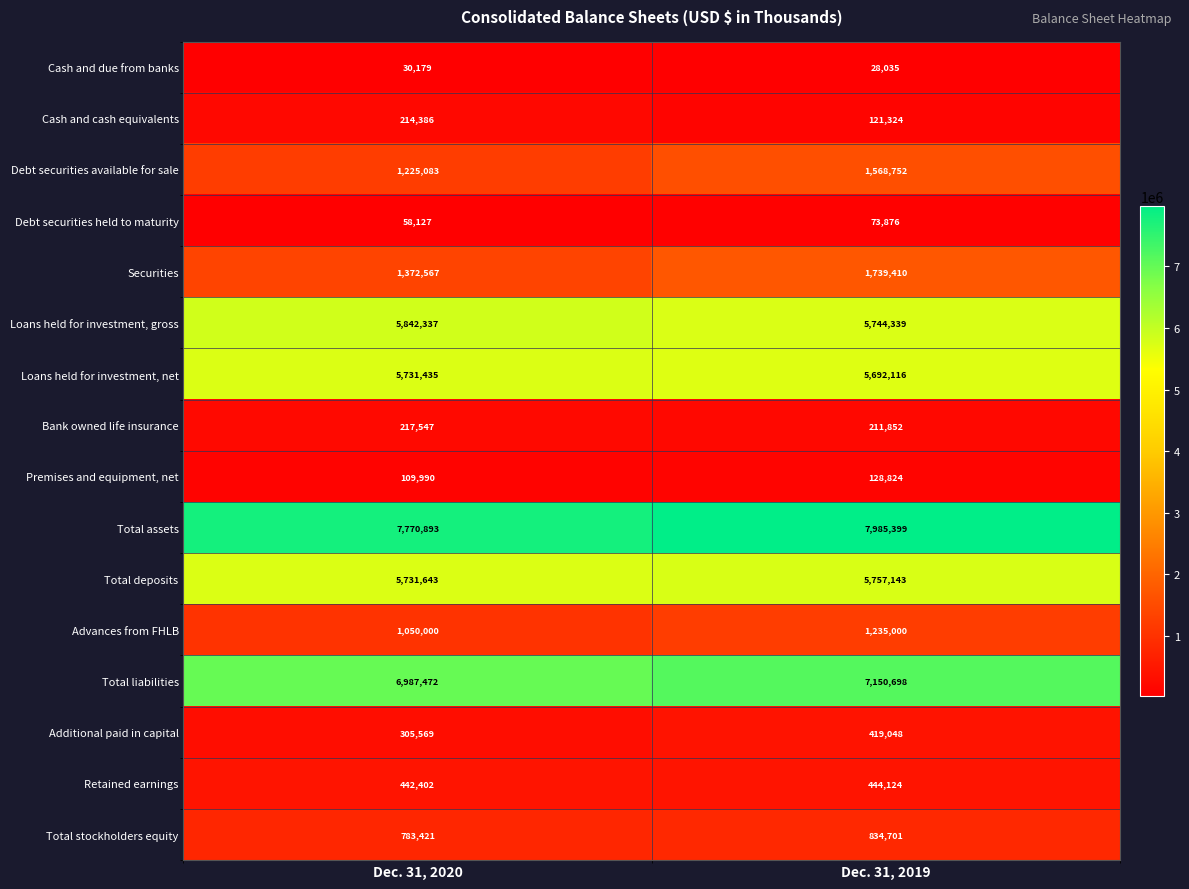

Rank the series by their maximum value, from lowest to highest.

Cash and due from banks, Debt securities held to maturity, Premises and equipment, net, Cash and cash equivalents, Bank owned life insurance, Additional paid in capital, Retained earnings, Total stockholders equity, Advances from FHLB, Debt securities available for sale, Securities, Loans held for investment, net, Total deposits, Loans held for investment, gross, Total liabilities, Total assets